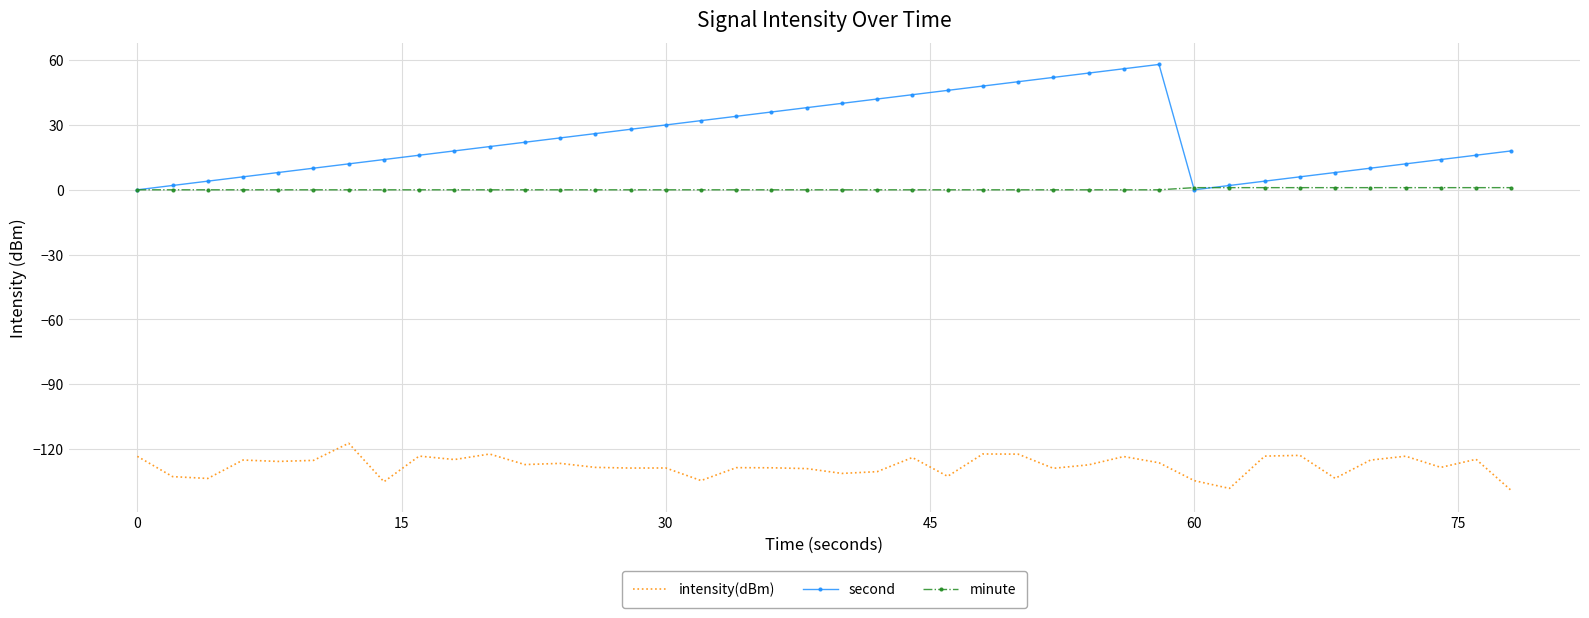

List the series in order of their peak value, highest first.

second, minute, intensity(dBm)